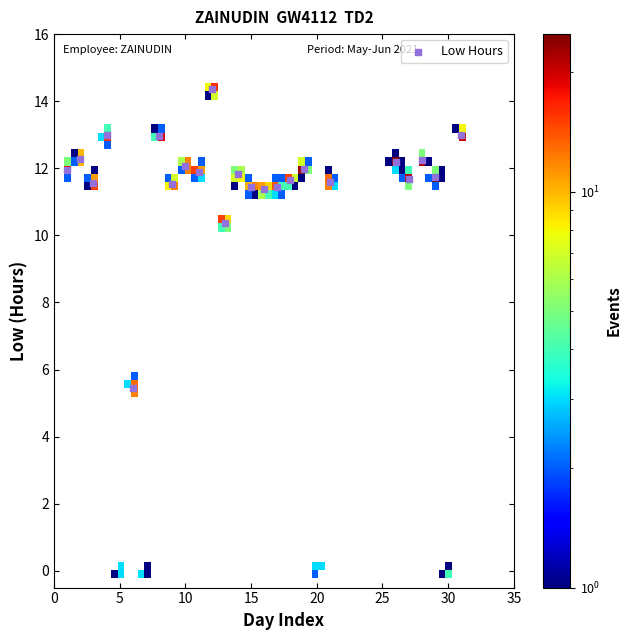

What Y value in the scatter plot is closest to 9?

10.4